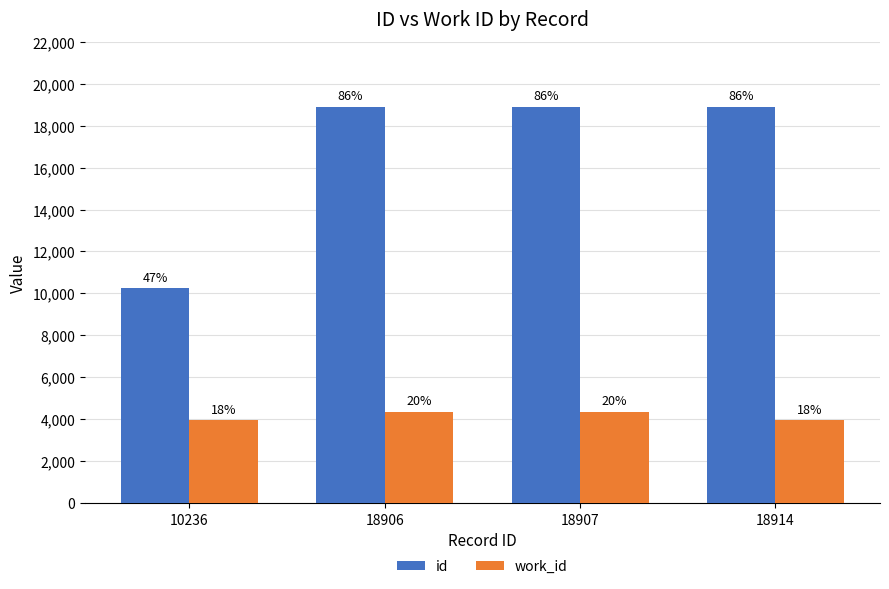

Between 18907 and 18914, which is larger?

18914